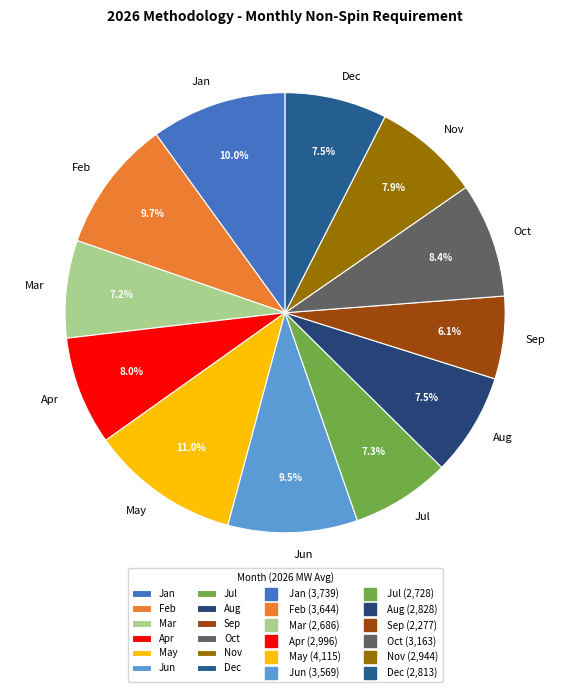

How much of the chart is everything except Oct?

91.6%